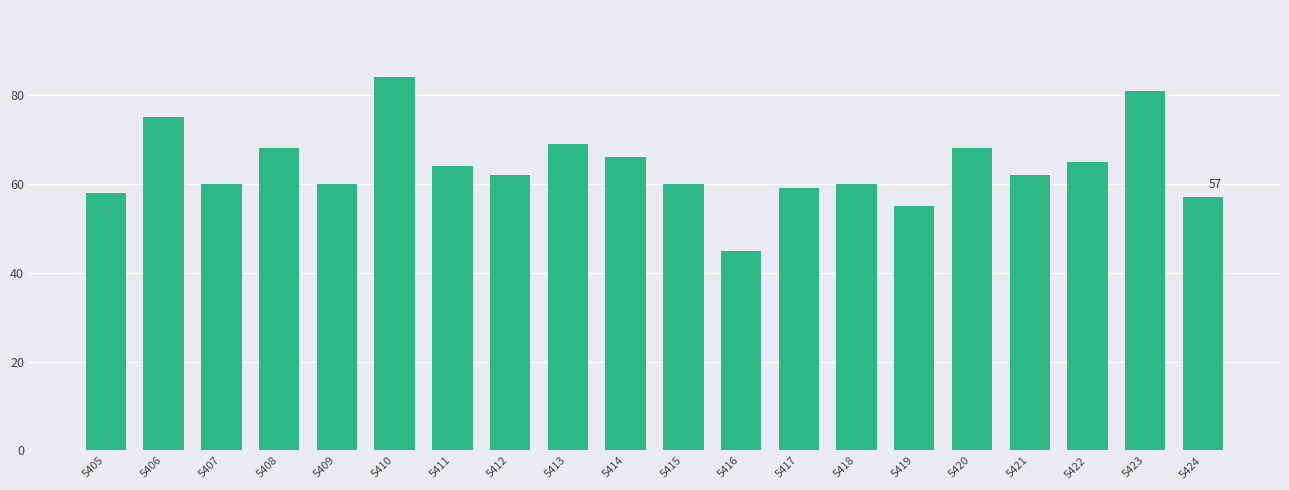

The value at 5423 is 32. True or false?

False